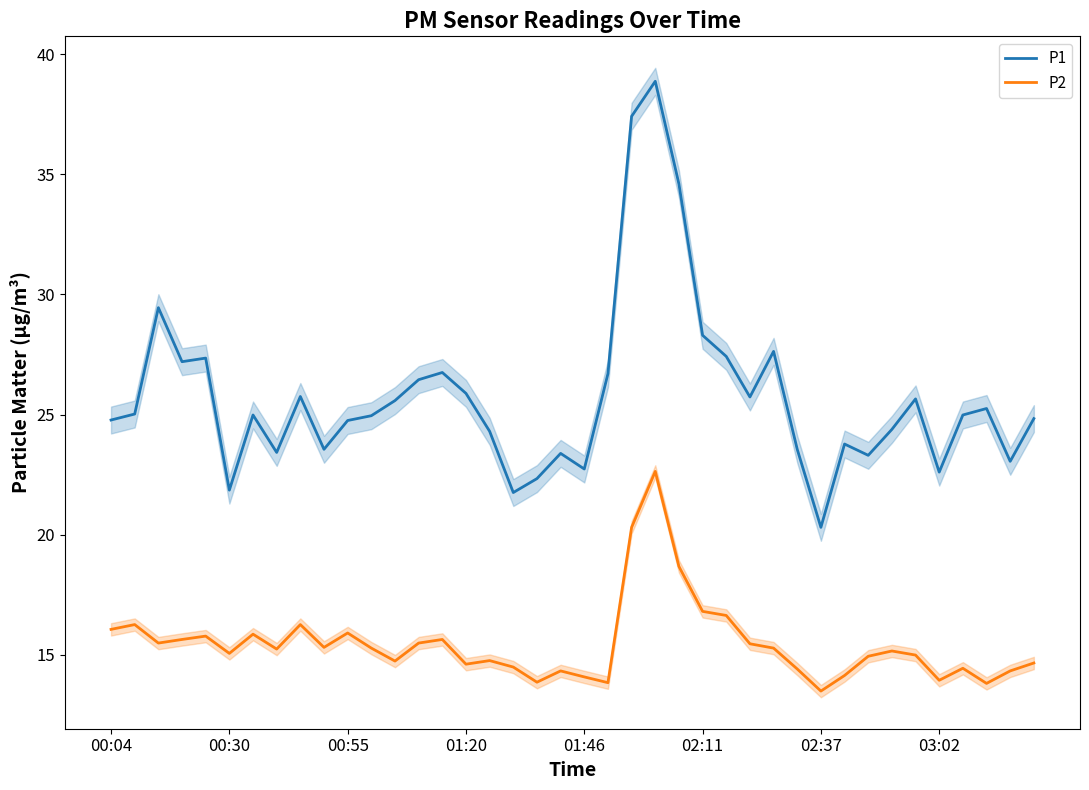

What is the highest value of the P2 series?

22.6